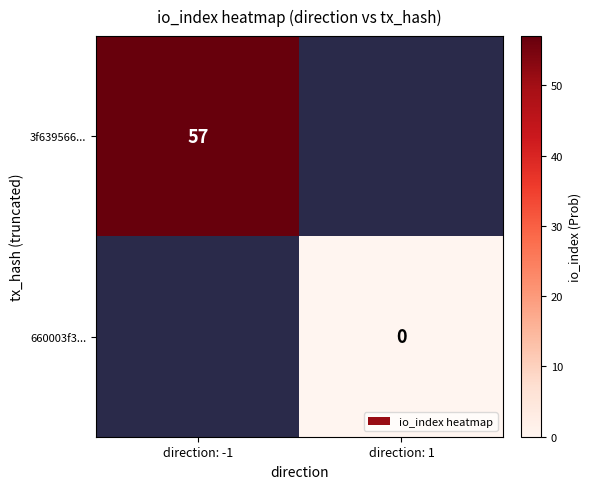

The value of 3f639566... at direction: -1 is 37. True or false?

False